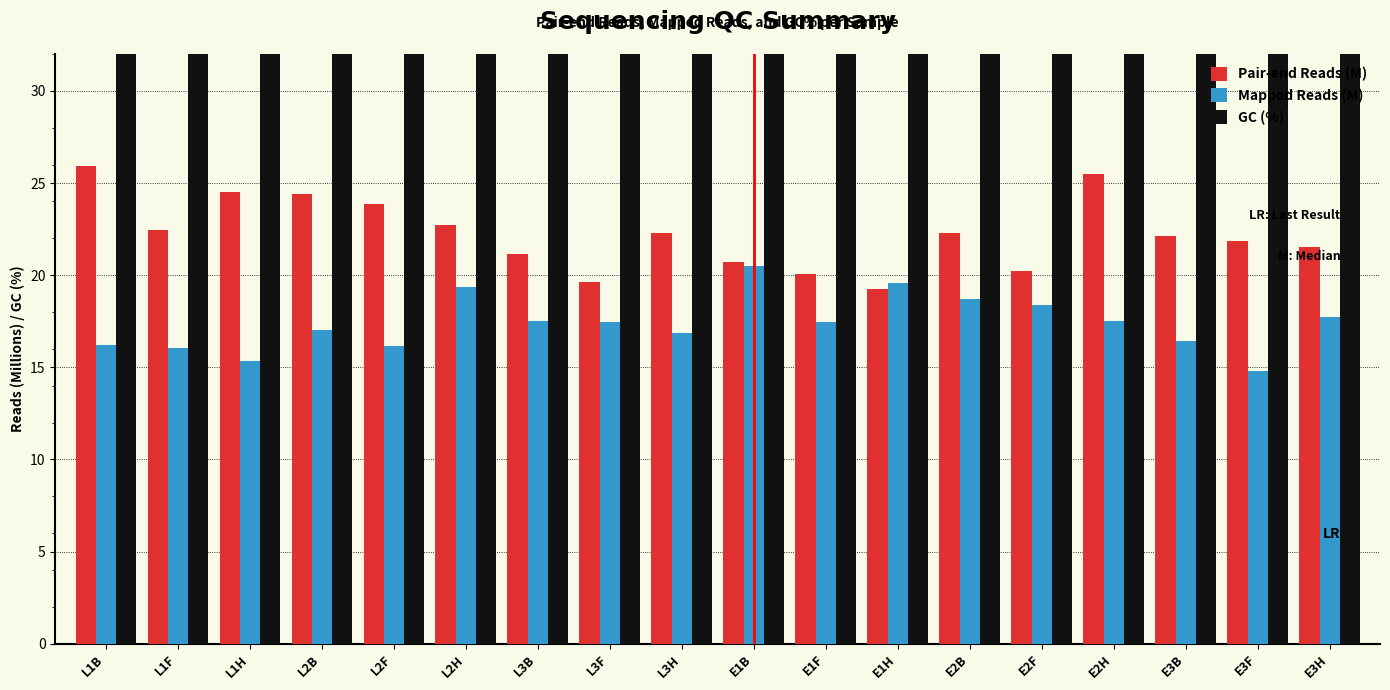

Between L2H and L3B, which series saw the biggest shift?

Mapped Reads (M)